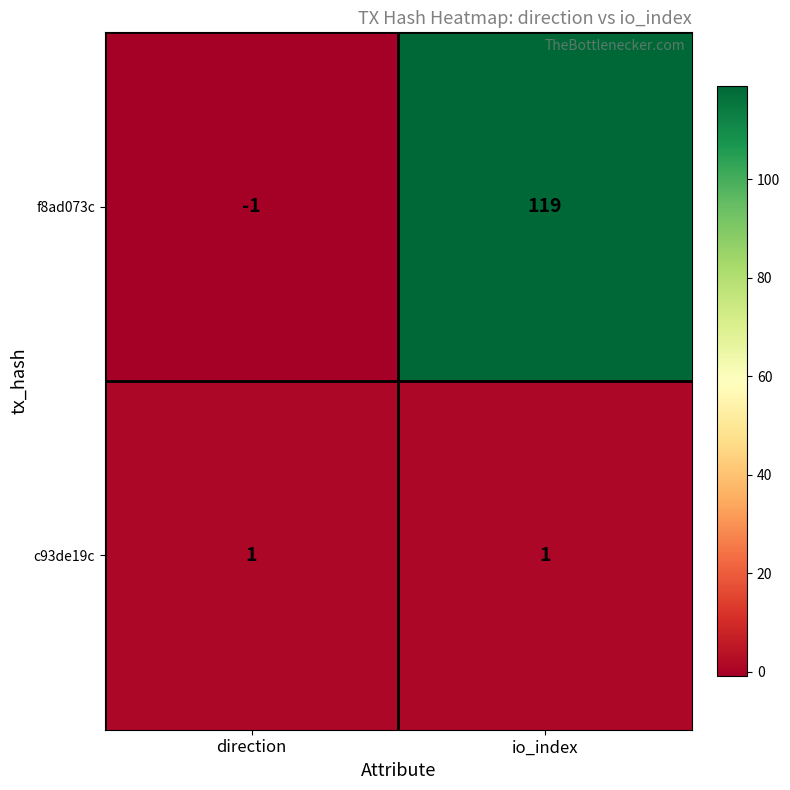

What is the total value across all series at io_index?

120